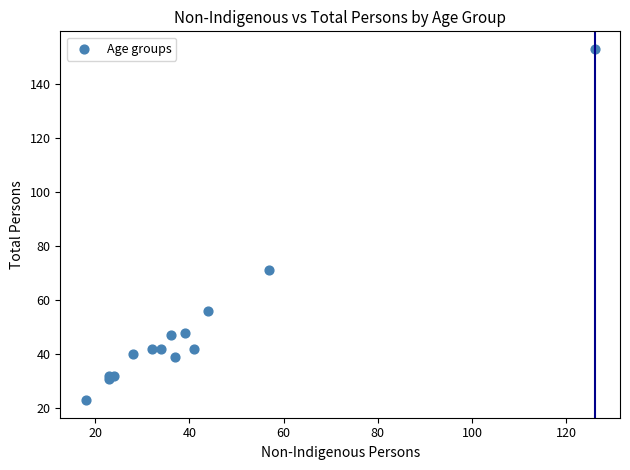

What Y value in the scatter plot is closest to 88?

71